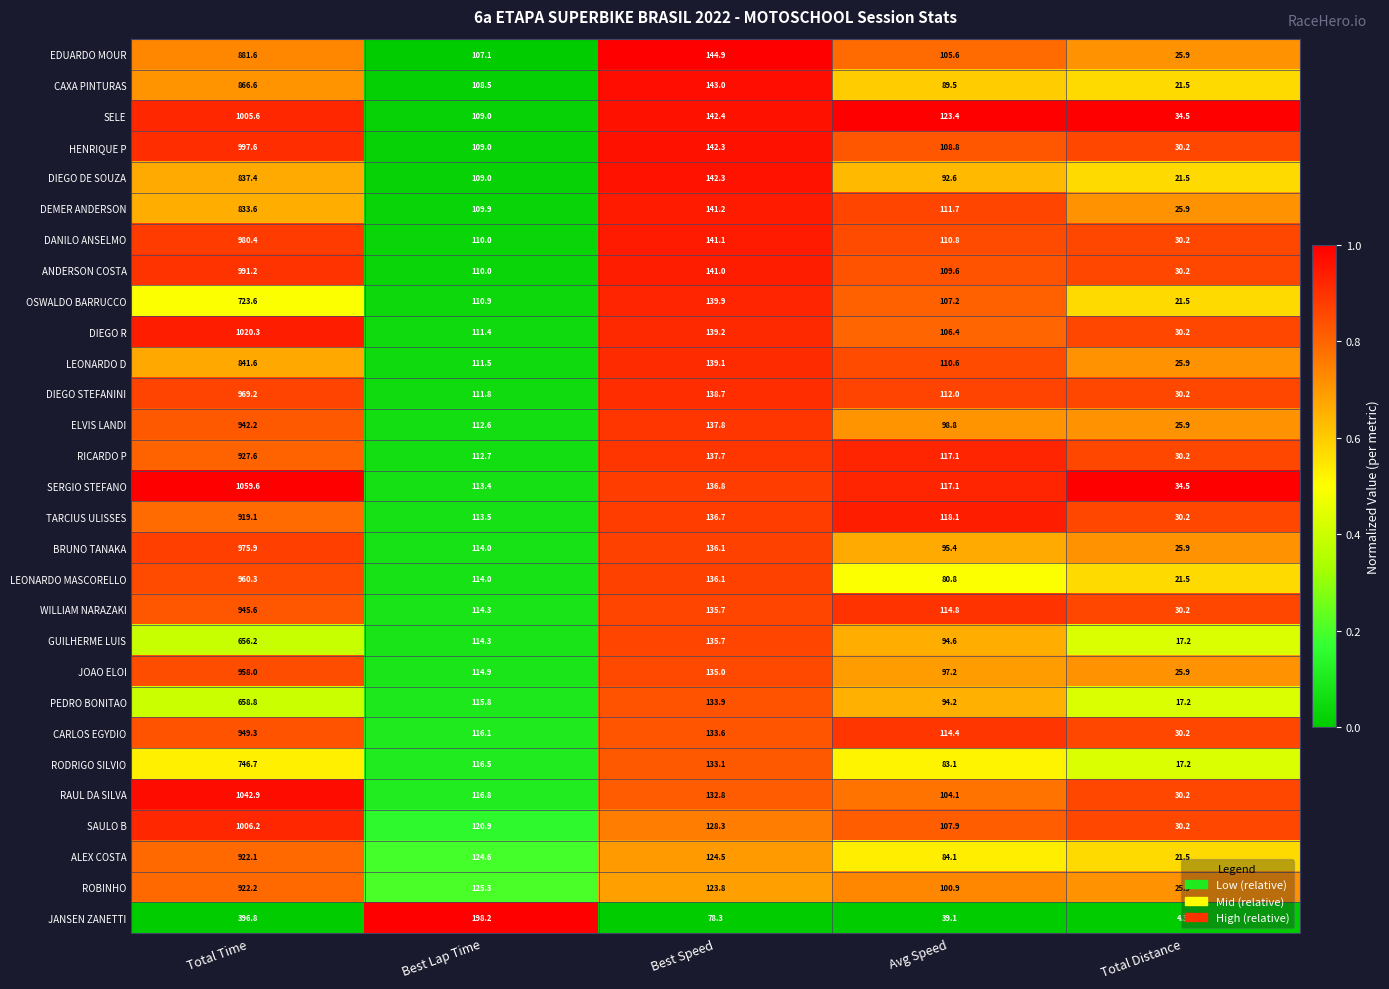

What is the total value across all series at Total Distance?

745.9